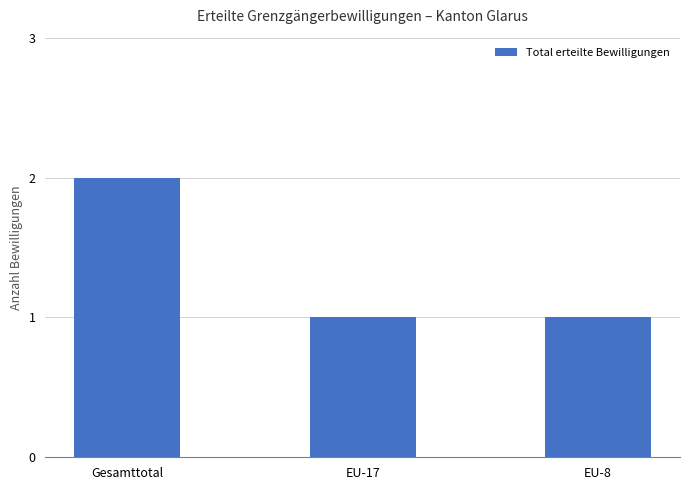

What is the label of the 2nd bar from the right?

EU-17